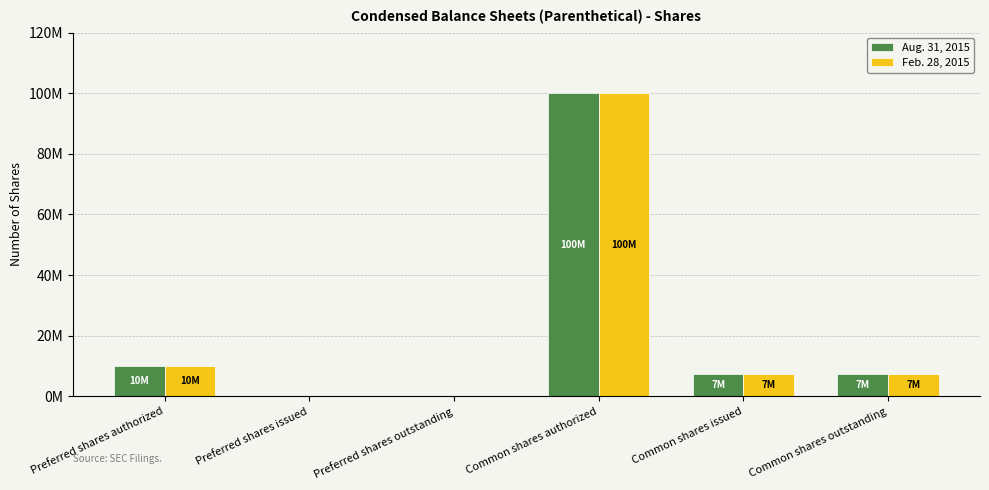

Does the chart contain stacked bars?

No